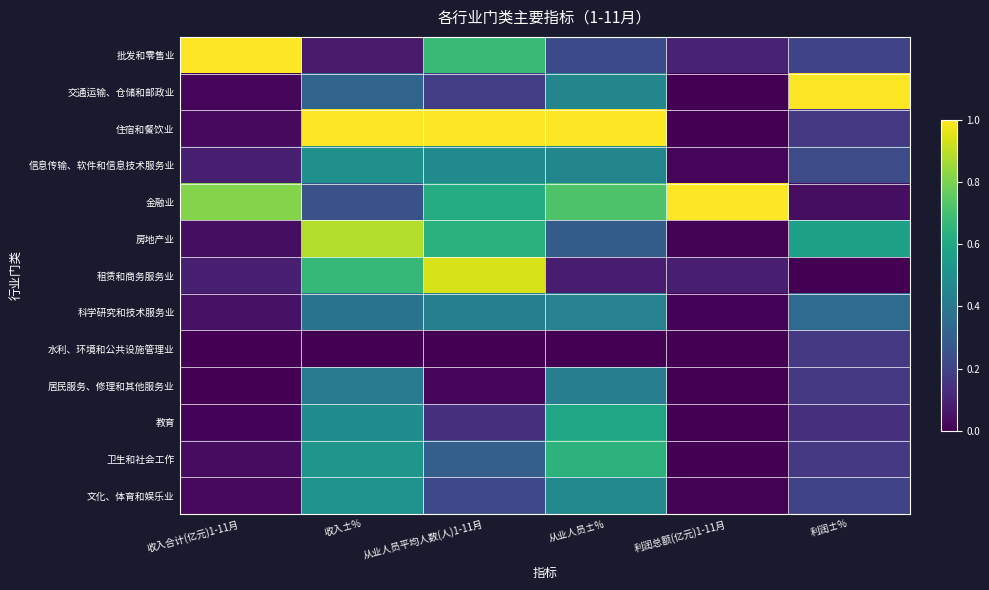

Reading left to right, extract all data points from this chart.

批发和零售业: 收入合计(亿元)1-11月=1.0	收入±%=0.1	从业人员平均人数(人)1-11月=0.7	从业人员±%=0.2	利润总额(亿元)1-11月=0.1	利润±%=0.2
交通运输、仓储和邮政业: 收入合计(亿元)1-11月=0.0	收入±%=0.3	从业人员平均人数(人)1-11月=0.2	从业人员±%=0.5	利润总额(亿元)1-11月=0.0	利润±%=1.0
住宿和餐饮业: 收入合计(亿元)1-11月=0.0	收入±%=1.0	从业人员平均人数(人)1-11月=1.0	从业人员±%=1.0	利润总额(亿元)1-11月=0.0	利润±%=0.2
信息传输、软件和信息技术服务业: 收入合计(亿元)1-11月=0.1	收入±%=0.5	从业人员平均人数(人)1-11月=0.5	从业人员±%=0.5	利润总额(亿元)1-11月=0.0	利润±%=0.2
金融业: 收入合计(亿元)1-11月=0.8	收入±%=0.2	从业人员平均人数(人)1-11月=0.6	从业人员±%=0.7	利润总额(亿元)1-11月=1.0	利润±%=0.0
房地产业: 收入合计(亿元)1-11月=0.0	收入±%=0.9	从业人员平均人数(人)1-11月=0.6	从业人员±%=0.3	利润总额(亿元)1-11月=0.0	利润±%=0.6
租赁和商务服务业: 收入合计(亿元)1-11月=0.1	收入±%=0.7	从业人员平均人数(人)1-11月=0.9	从业人员±%=0.1	利润总额(亿元)1-11月=0.1	利润±%=0.0
科学研究和技术服务业: 收入合计(亿元)1-11月=0.0	收入±%=0.4	从业人员平均人数(人)1-11月=0.4	从业人员±%=0.4	利润总额(亿元)1-11月=0.0	利润±%=0.3
水利、环境和公共设施管理业: 收入合计(亿元)1-11月=0.0	收入±%=0.0	从业人员平均人数(人)1-11月=0.0	从业人员±%=0.0	利润总额(亿元)1-11月=0.0	利润±%=0.2
居民服务、修理和其他服务业: 收入合计(亿元)1-11月=0.0	收入±%=0.4	从业人员平均人数(人)1-11月=0.0	从业人员±%=0.4	利润总额(亿元)1-11月=0.0	利润±%=0.2
教育: 收入合计(亿元)1-11月=0.0	收入±%=0.5	从业人员平均人数(人)1-11月=0.1	从业人员±%=0.6	利润总额(亿元)1-11月=0.0	利润±%=0.1
卫生和社会工作: 收入合计(亿元)1-11月=0.0	收入±%=0.5	从业人员平均人数(人)1-11月=0.3	从业人员±%=0.6	利润总额(亿元)1-11月=0.0	利润±%=0.2
文化、体育和娱乐业: 收入合计(亿元)1-11月=0.0	收入±%=0.5	从业人员平均人数(人)1-11月=0.2	从业人员±%=0.5	利润总额(亿元)1-11月=0.0	利润±%=0.2